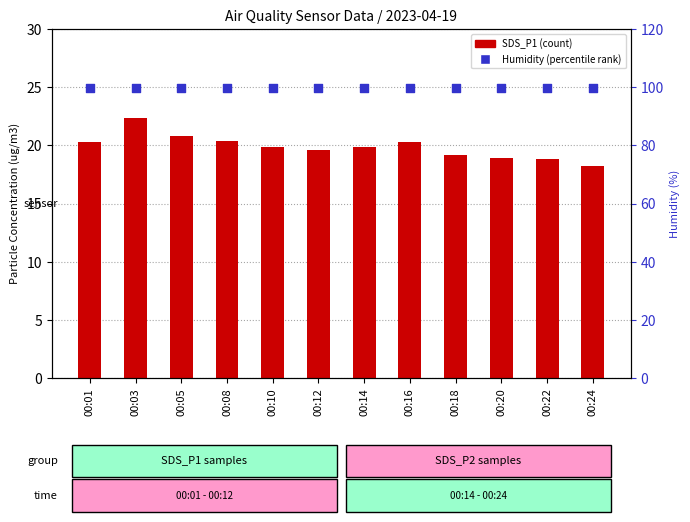

Which series reaches the maximum Y coordinate?

Humidity (percentile)